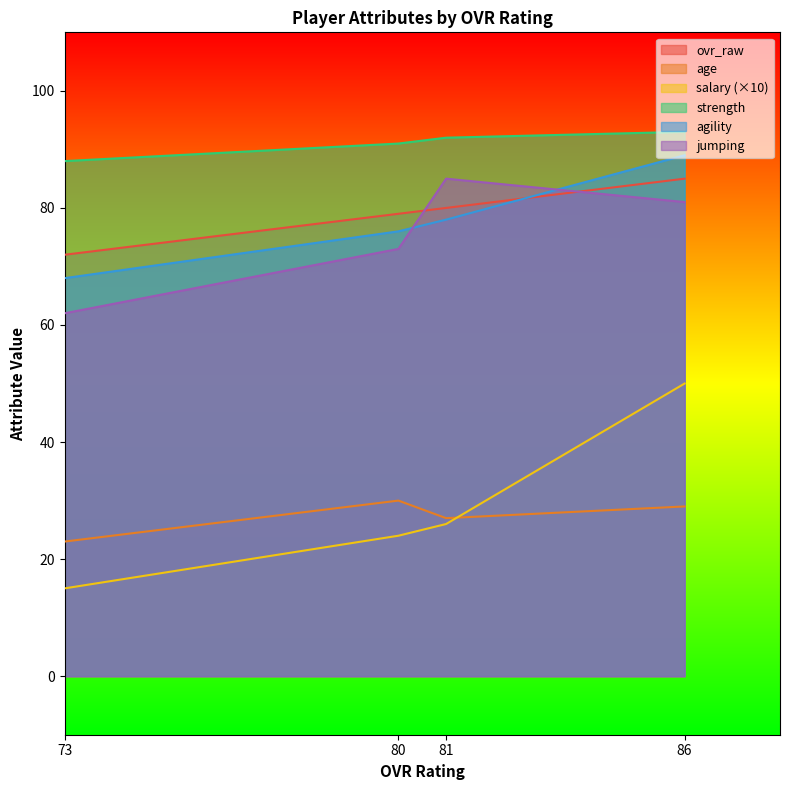

The age series shows 29 at 86. True or false?

True